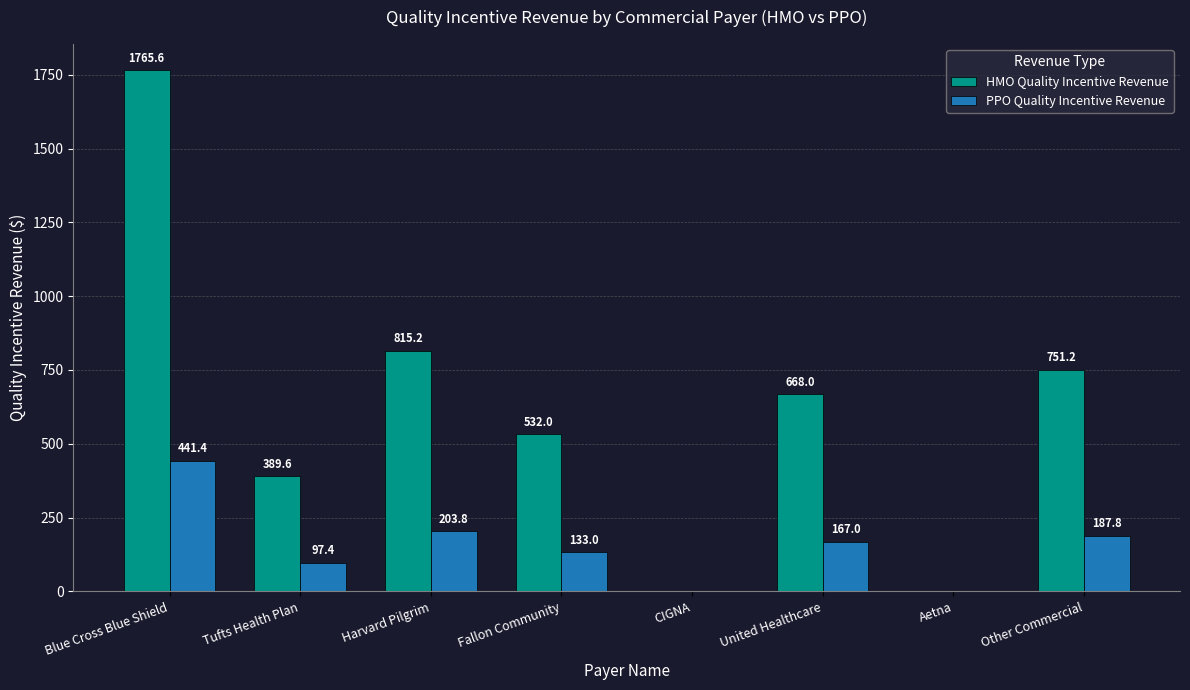

Does the chart contain stacked bars?

No